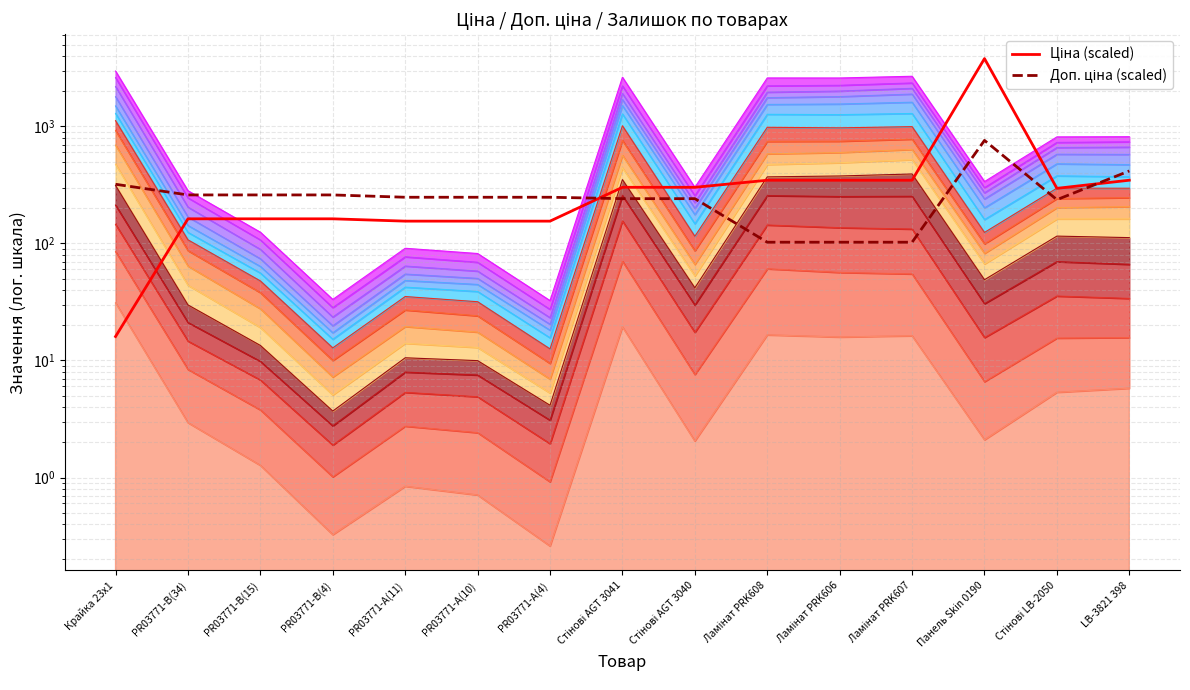

What is the total value across all series at Ламінат PRK606?

449.3